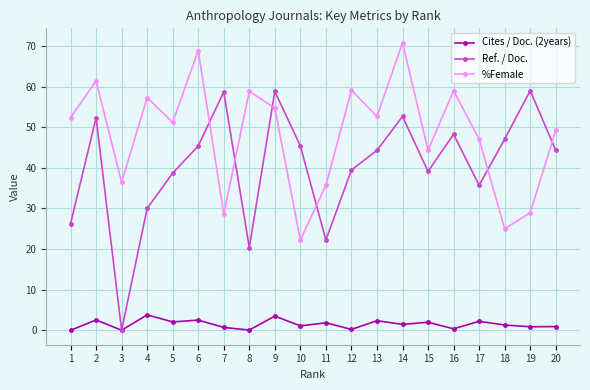

What is the total value across all series at 7?

88.1